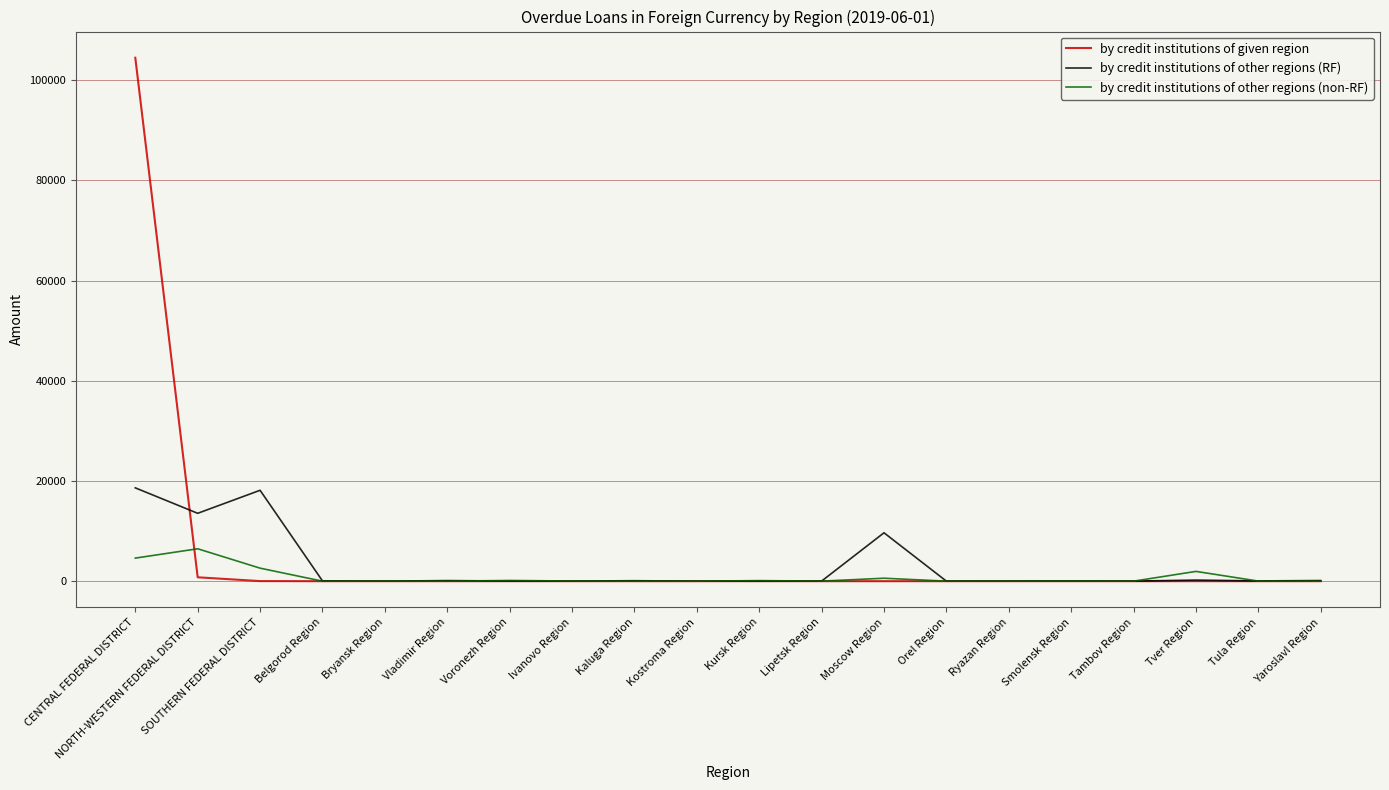

Which series has the widest spread of values?

by credit institutions of given region